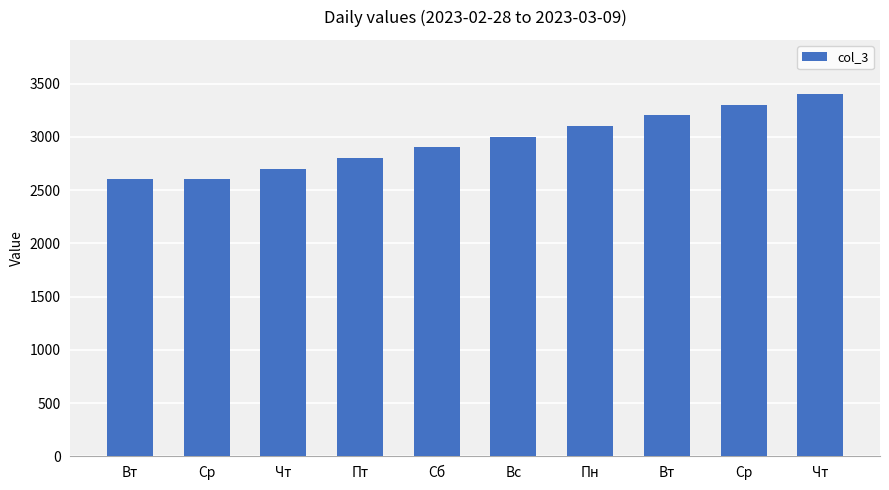

At which category does the chart reach its peak across all series?

Чт